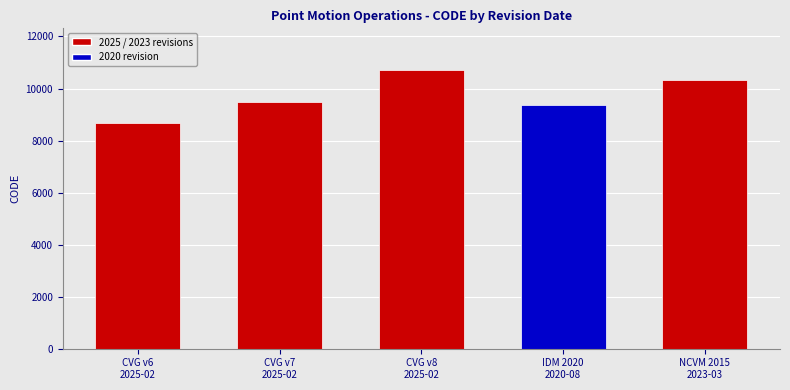

Are the bars grouped side by side (vs. stacked)?

No